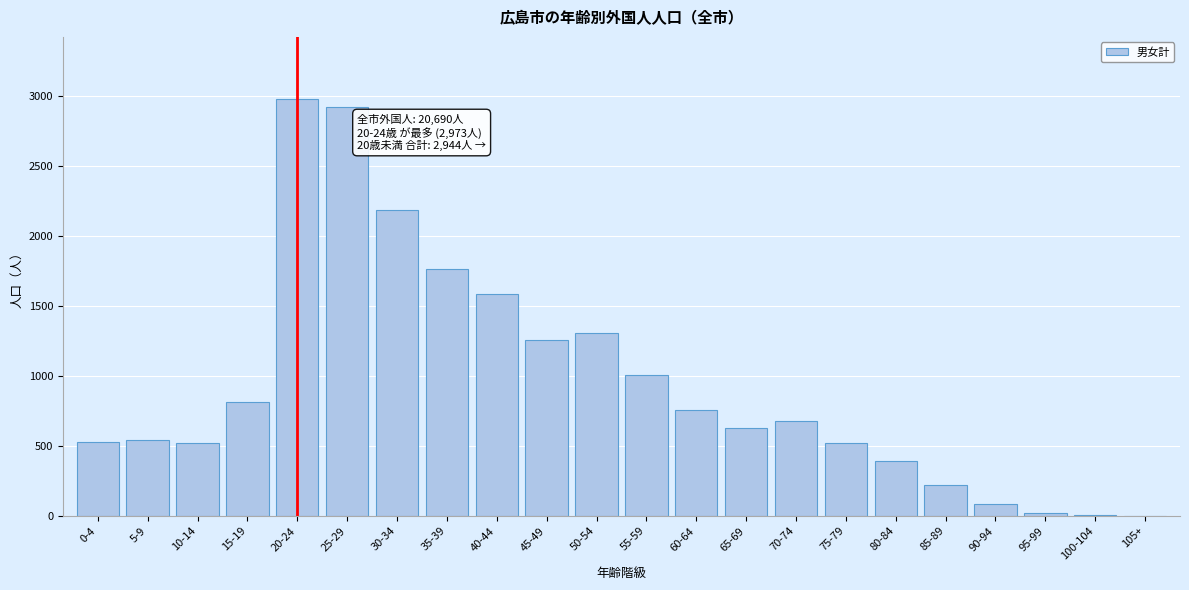

Where is the data nearest to the value 1486?

40-44